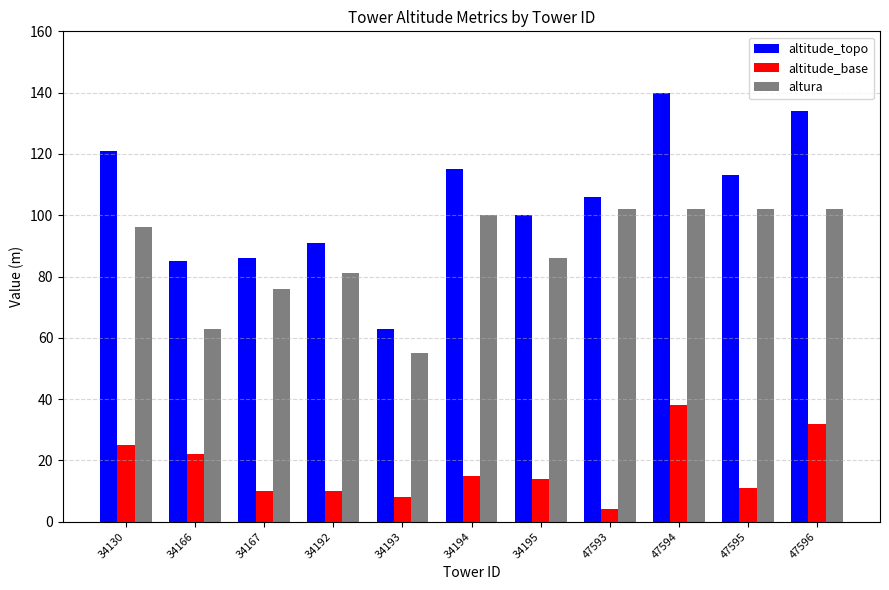

At how many categories does at least one series exceed 75?

10